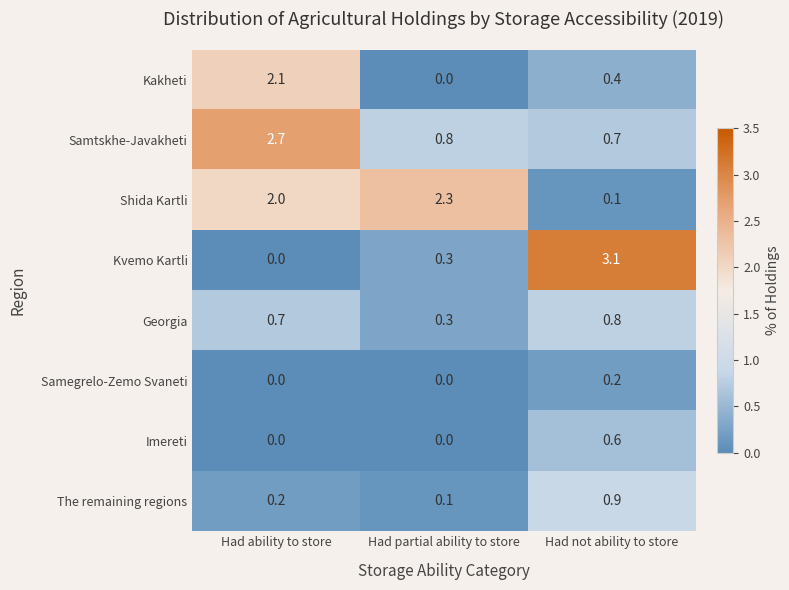

True or false: Samegrelo-Zemo Svaneti has a value of 0.0 at Had ability to store.

True